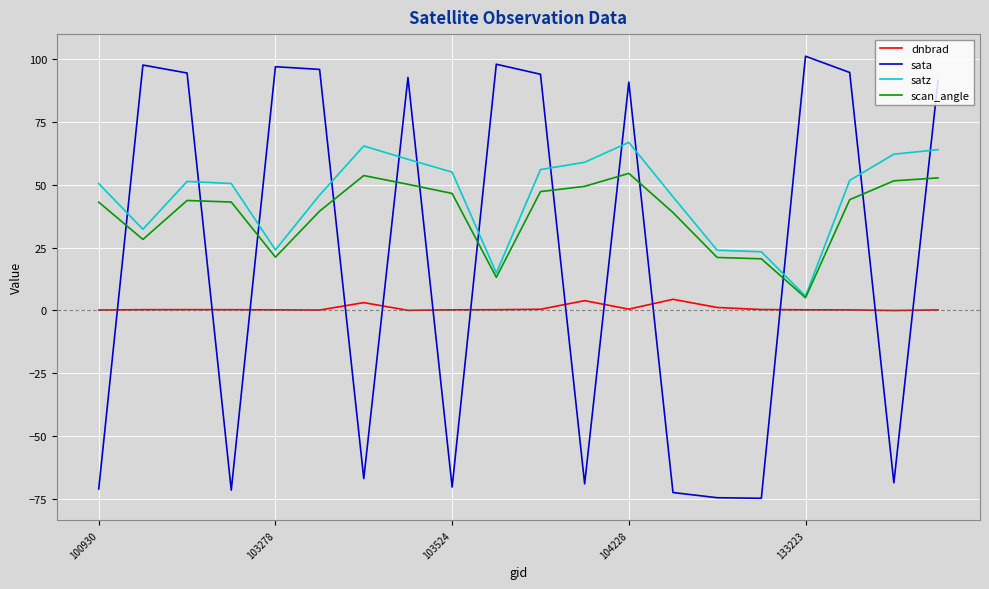

What is the smallest value displayed?

-74.9